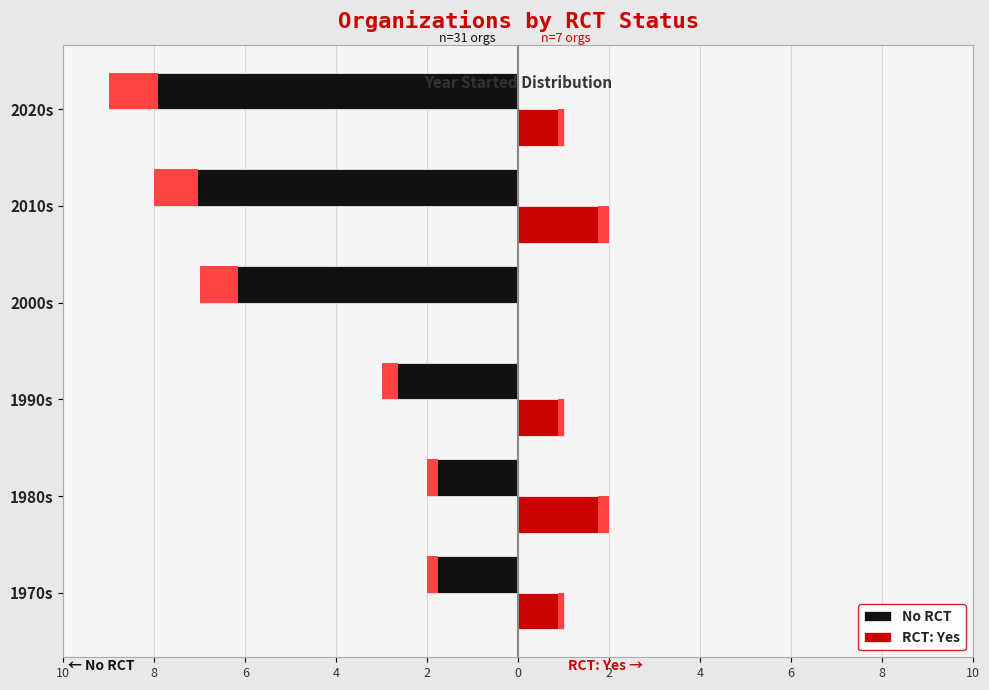

Reading left to right, transcribe all the data shown in this chart.

No RCT: -2	-2	-3	-7	-8	-9
RCT: Yes: 1	2	1	0	2	1